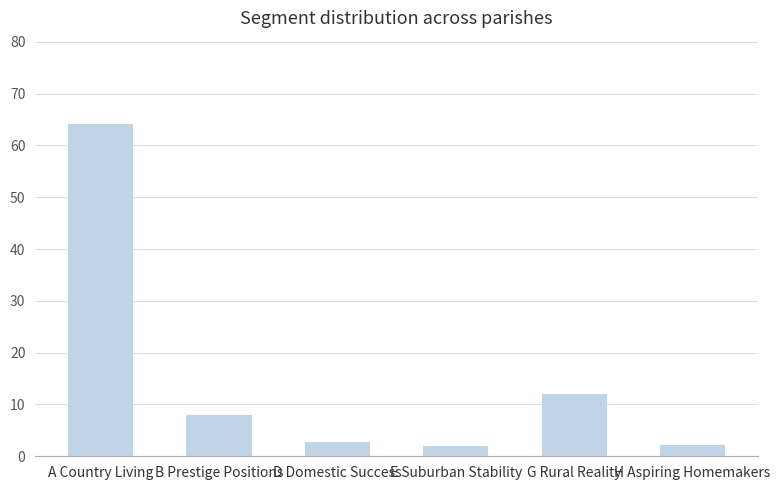

What is the smallest value displayed?

1.9